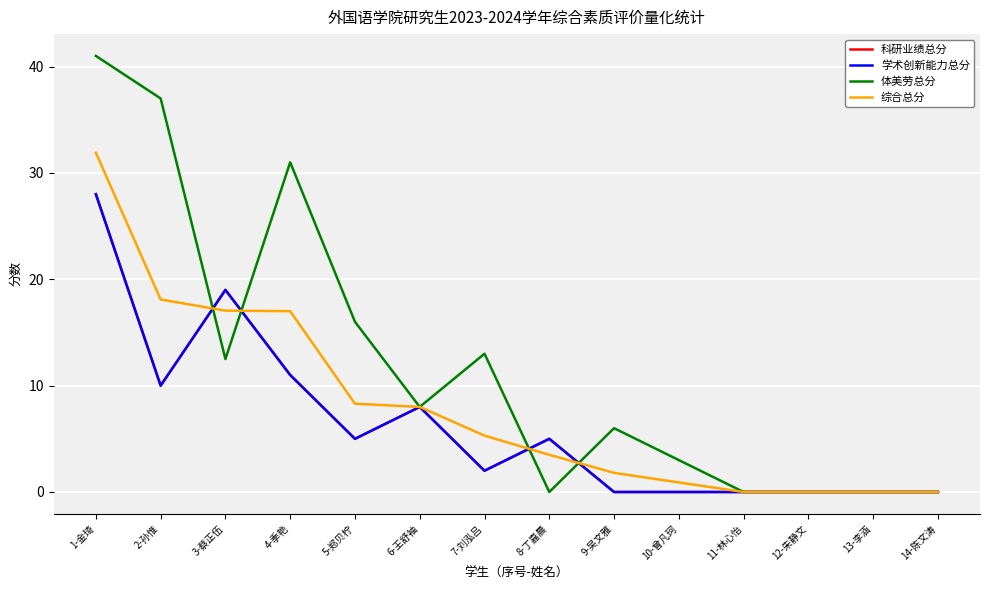

Does the chart have visible grid lines?

Yes